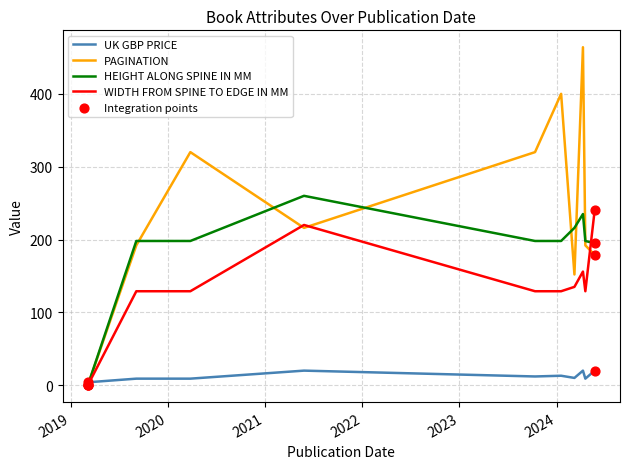

What is the greatest value displayed?

464.0